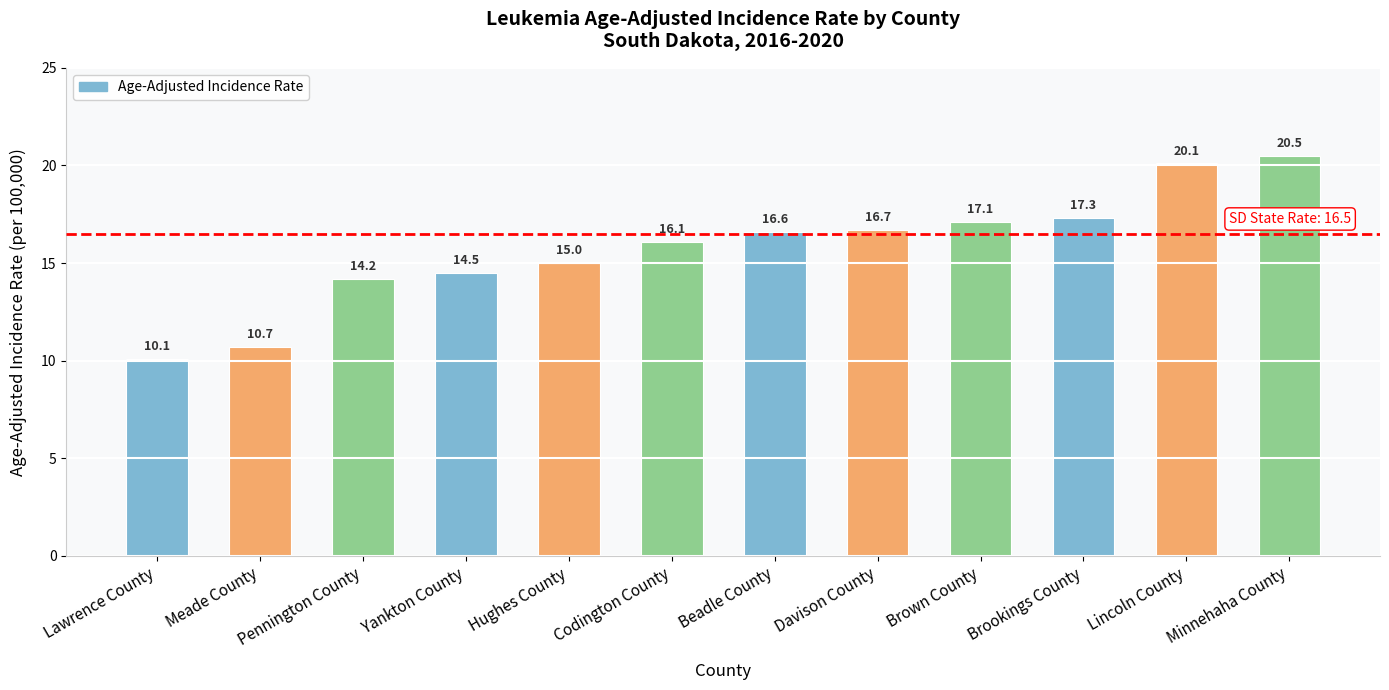

What is the greatest value displayed?

20.5